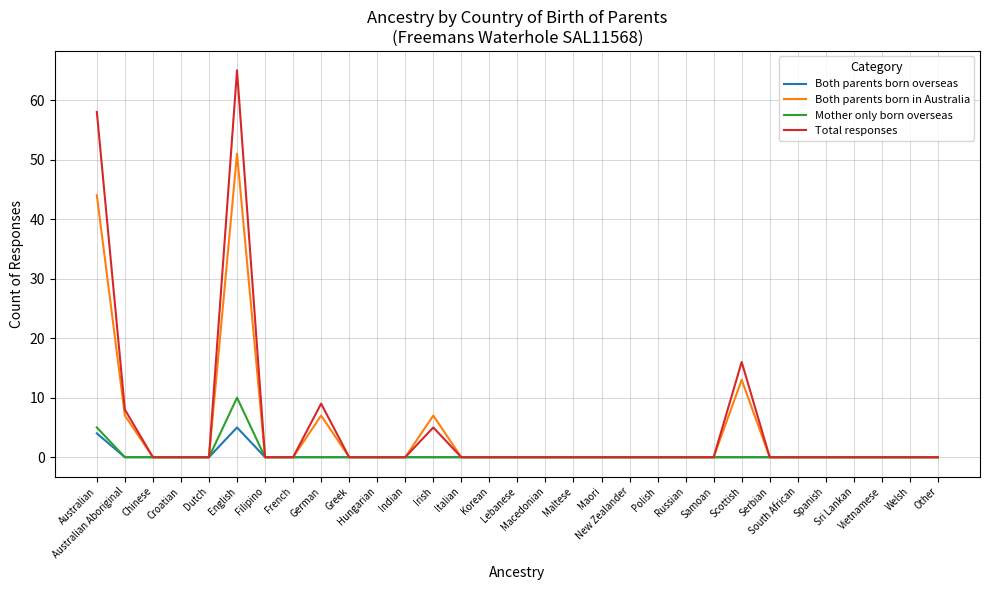

Which series has the largest range (max minus min)?

Total responses